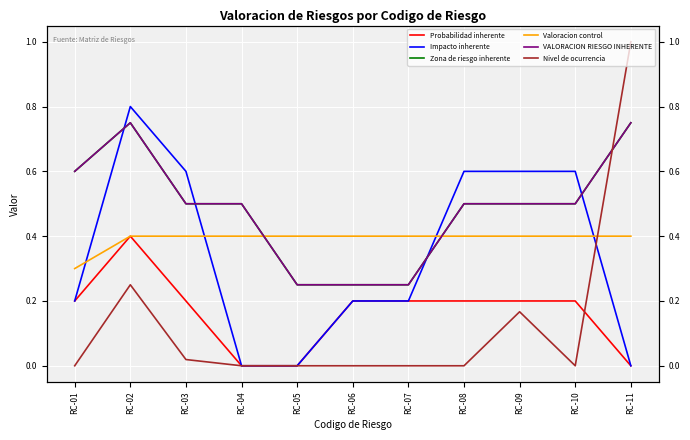

Is the value of Zona de riesgo inherente at RC-07 greater than the value of Probabilidad inherente at RC-05?

Yes